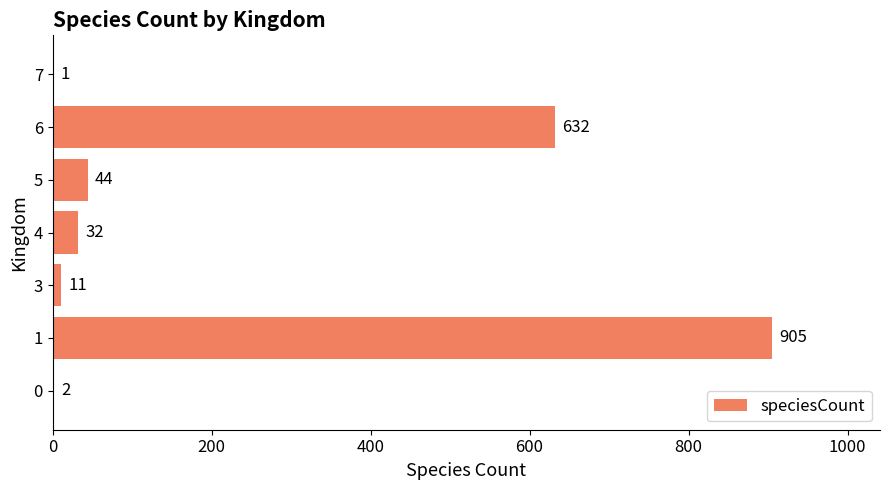

What is the average value?

232